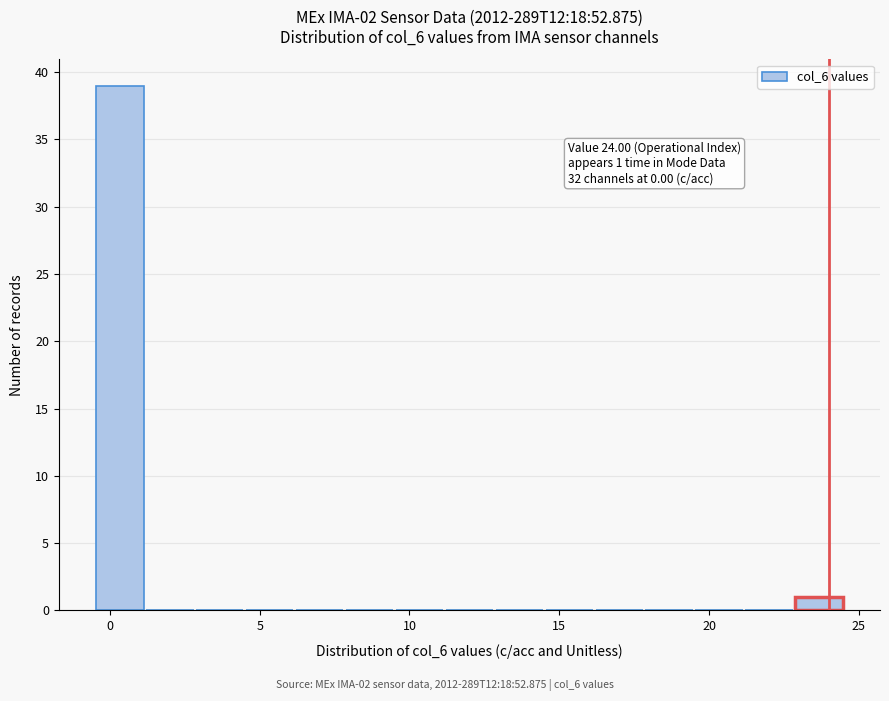

Read against the x-axis, roughly where is the centre of the tallest bar?

0.5